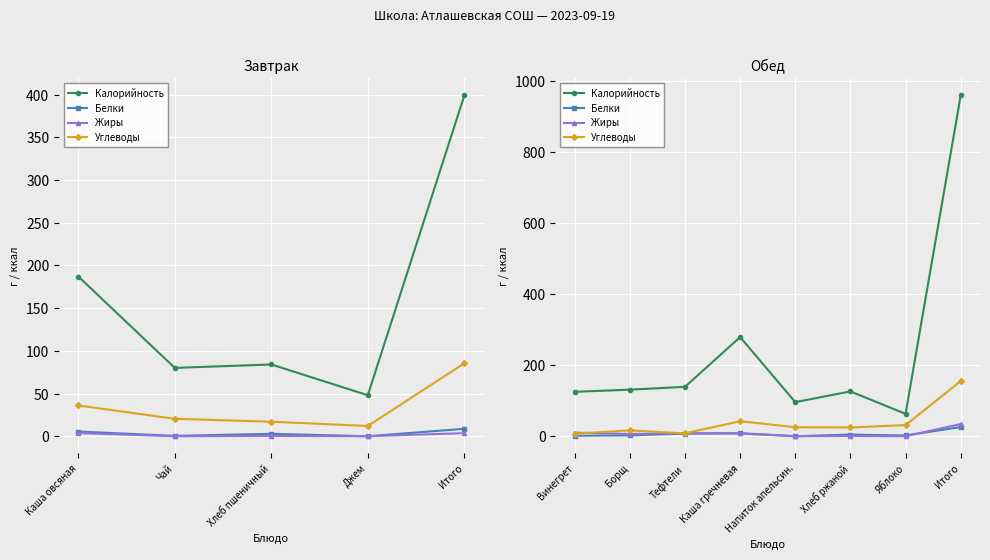

How many positive values does the Жиры series have?

6